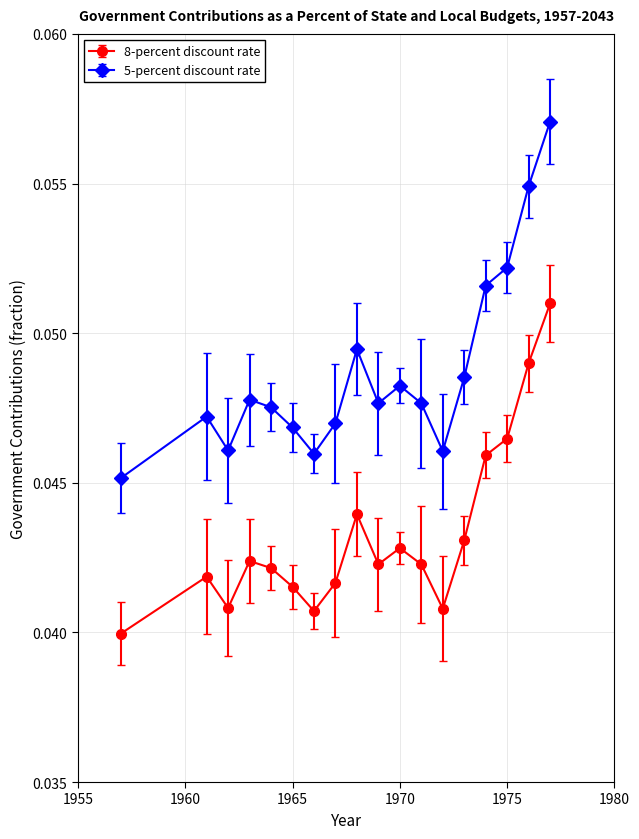

Which series has the largest total across all categories?

5-percent discount rate